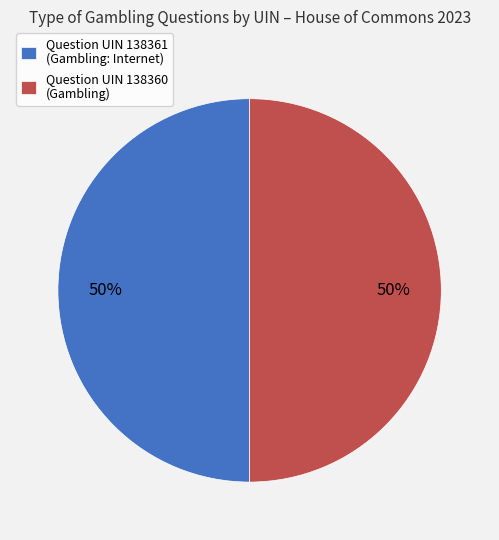

To the nearest percent, what is the combined percentage of Question UIN 138361 (Gambling: Internet) and Question UIN 138360 (Gambling)?

100%